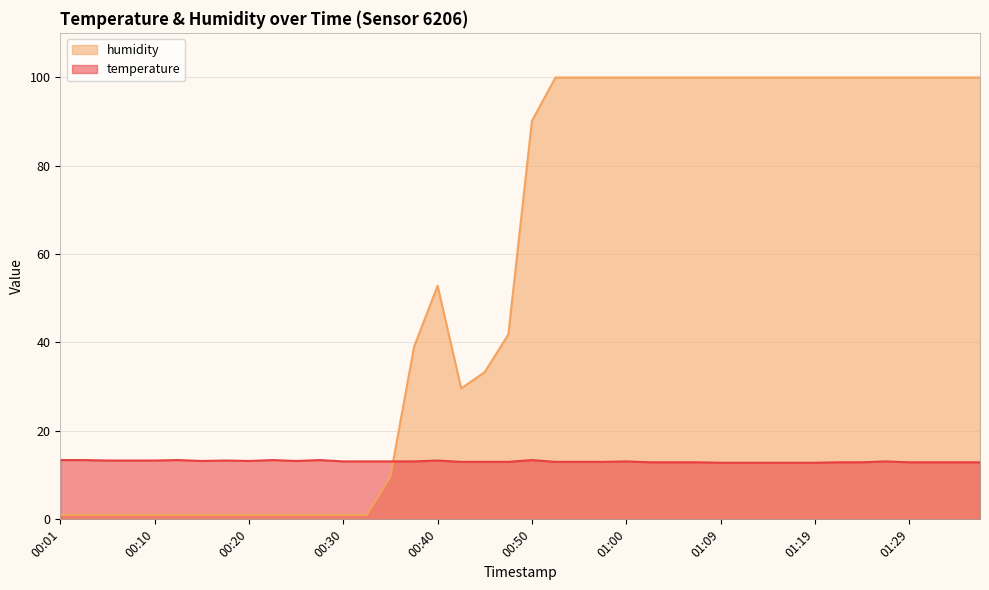

Where is the first local maximum for temperature?

00:13